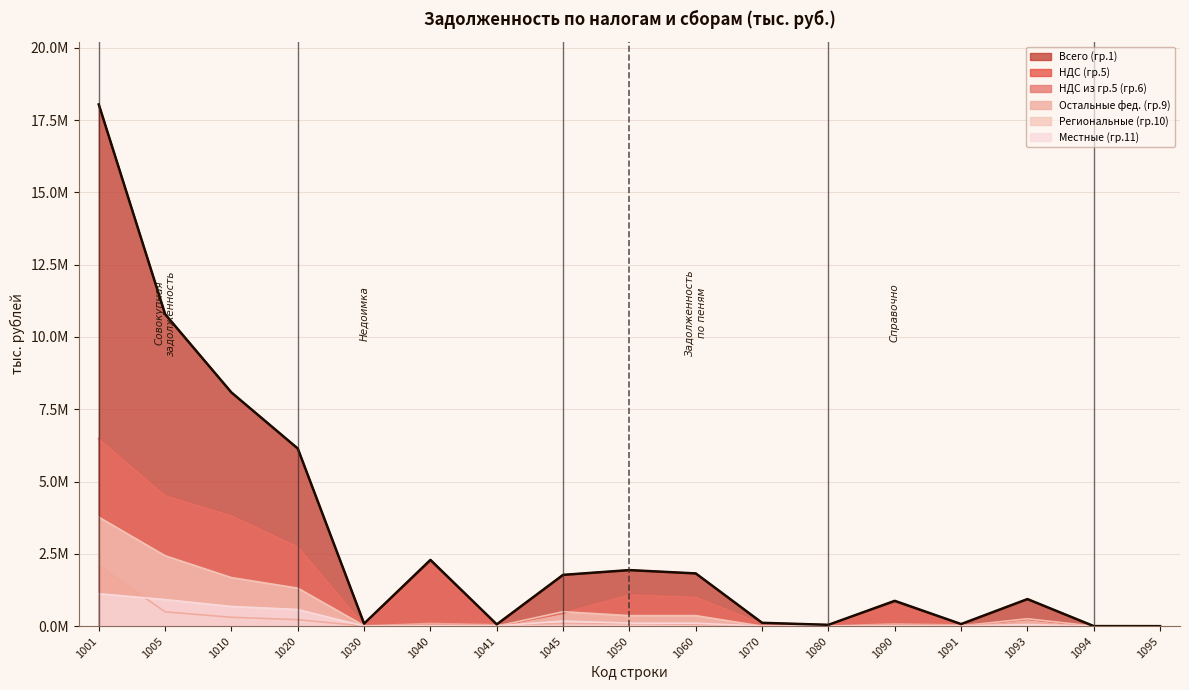

Which has a higher value, 1080 or 1094?

1080